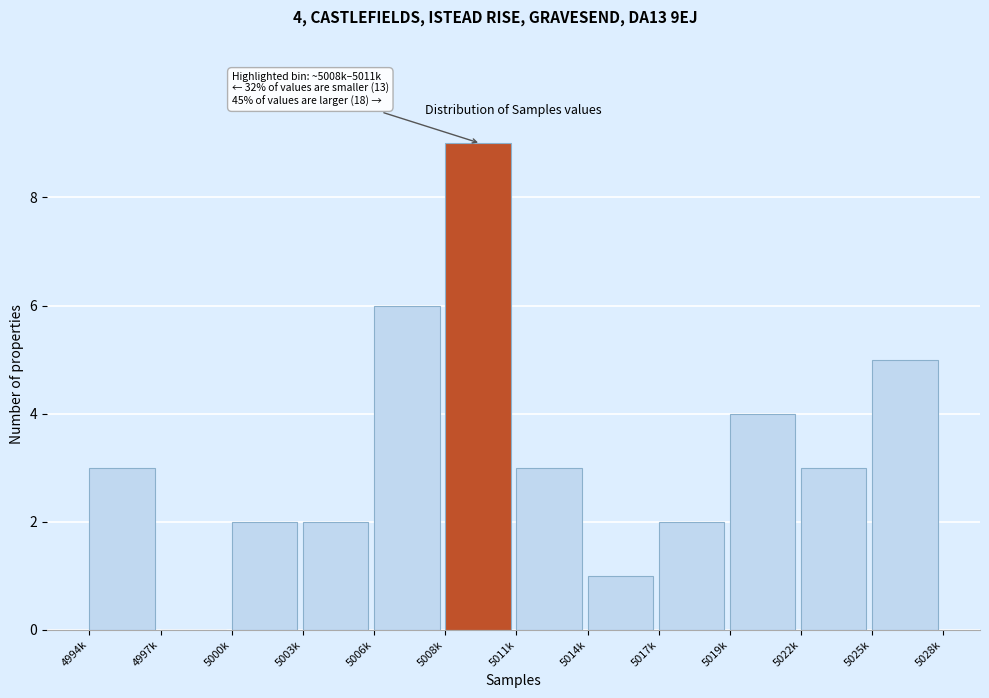

Reading left to right, what are all the values shown in this chart?

4994k=3	4997k=0	5000k=2	5003k=2	5006k=6	5008k=9	5011k=3	5014k=1	5017k=2	5019k=4	5022k=3	5025k=5